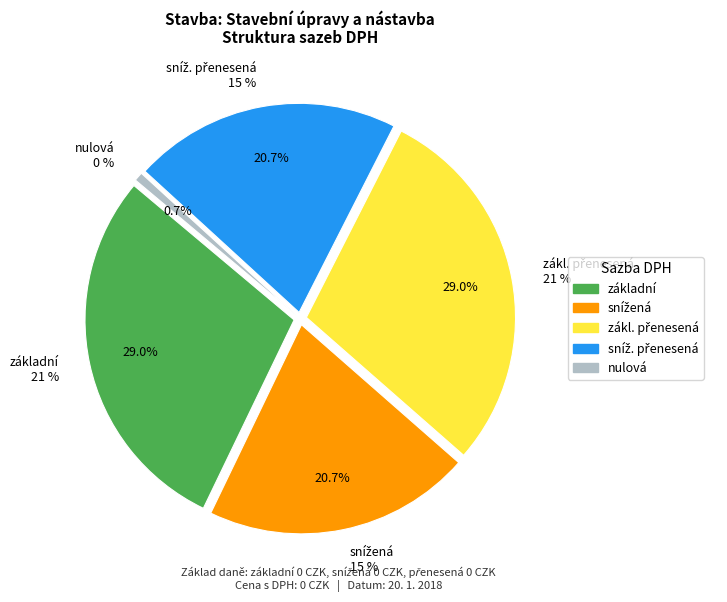

To the nearest percent, what portion does základní represent?

29%